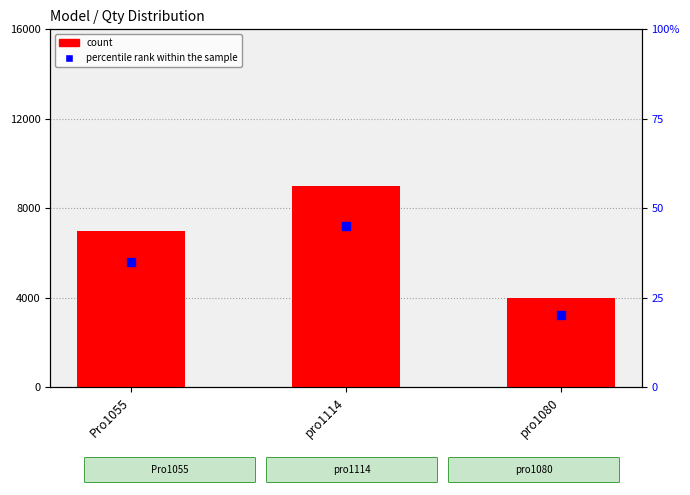

Which series contains the lowest Y value?

count